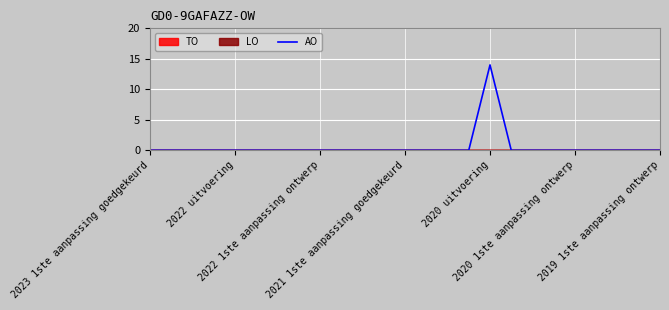

What is the maximum value for AO?

14